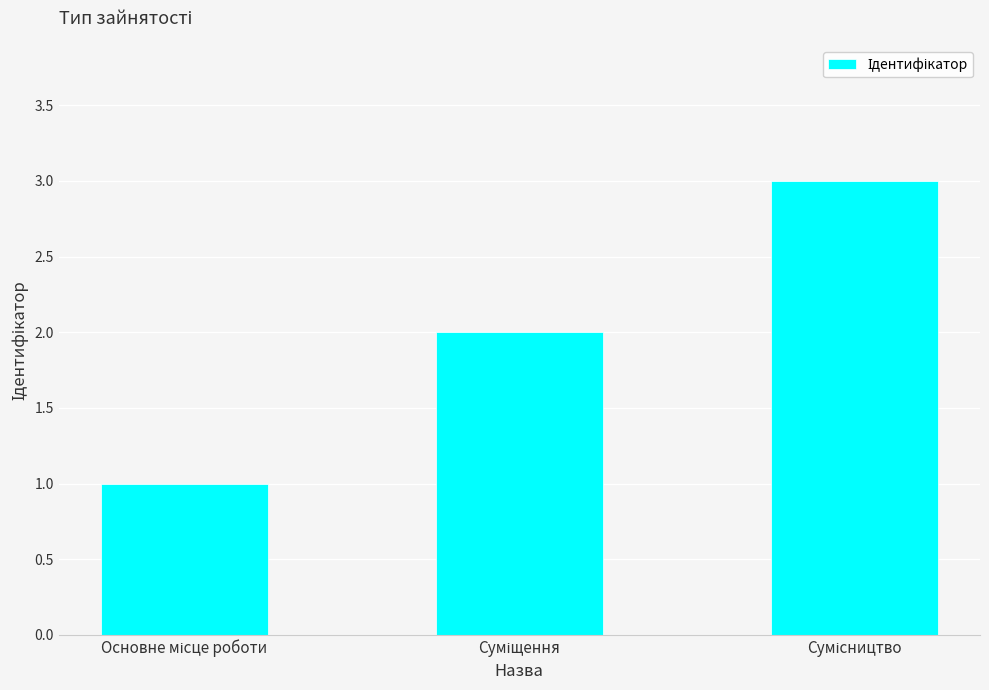

Reading left to right, extract all data points from this chart.

1	2	3